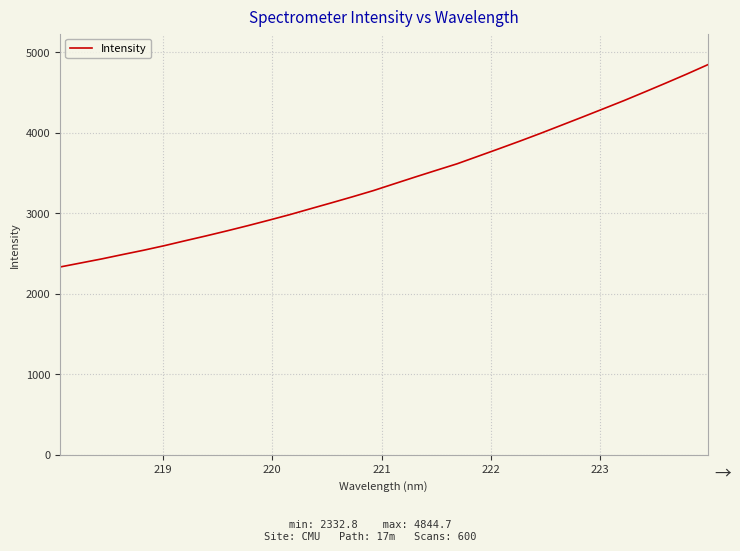

What is the maximum value shown in the chart?

4844.7